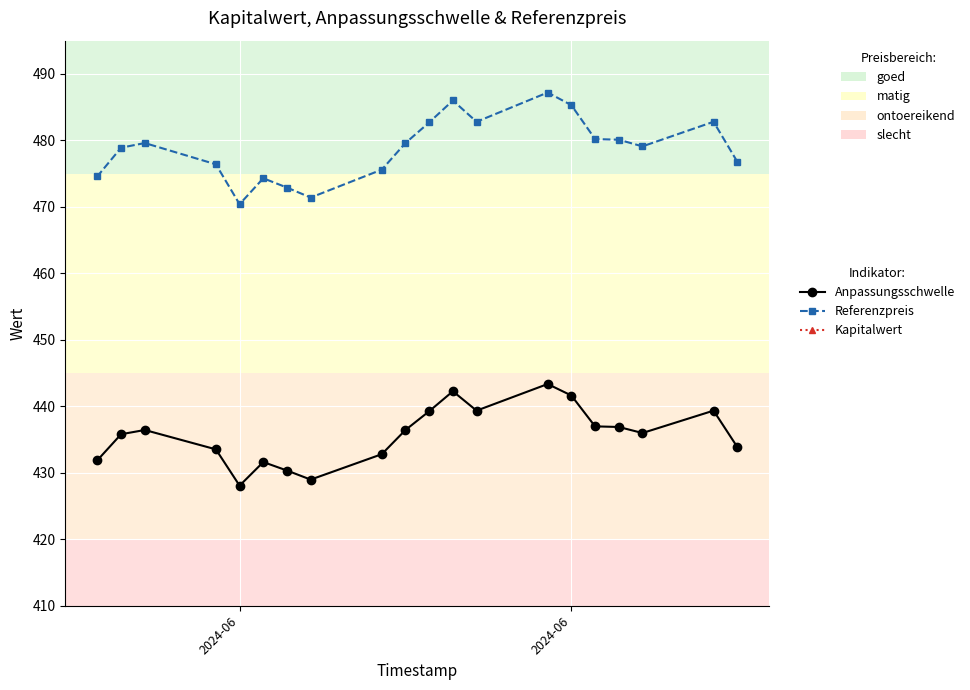

Between 2024-06 and 5, which series saw the biggest shift?

Referenzpreis